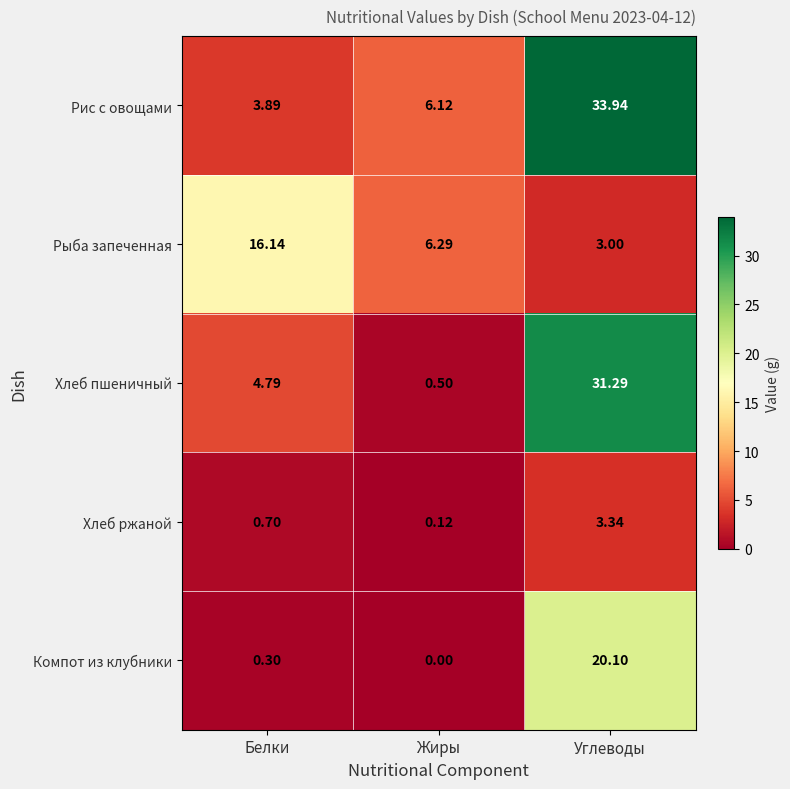

At how many categories does at least one series exceed 24?

1